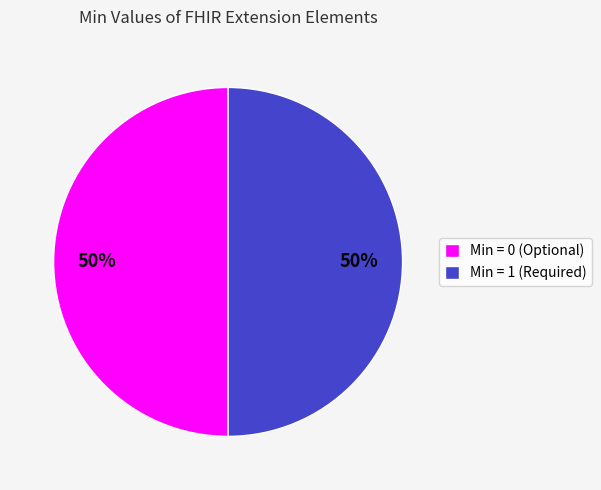

Count the number of slices in the pie.

2